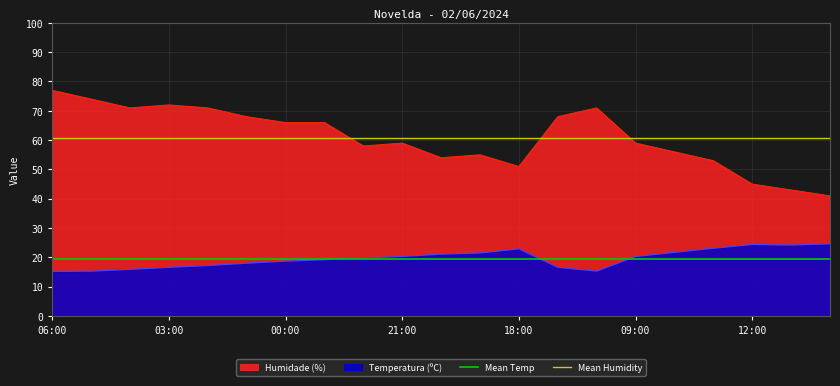

True or false: Humidade (%) and Temperatura (ºC) intersect in this chart.

False